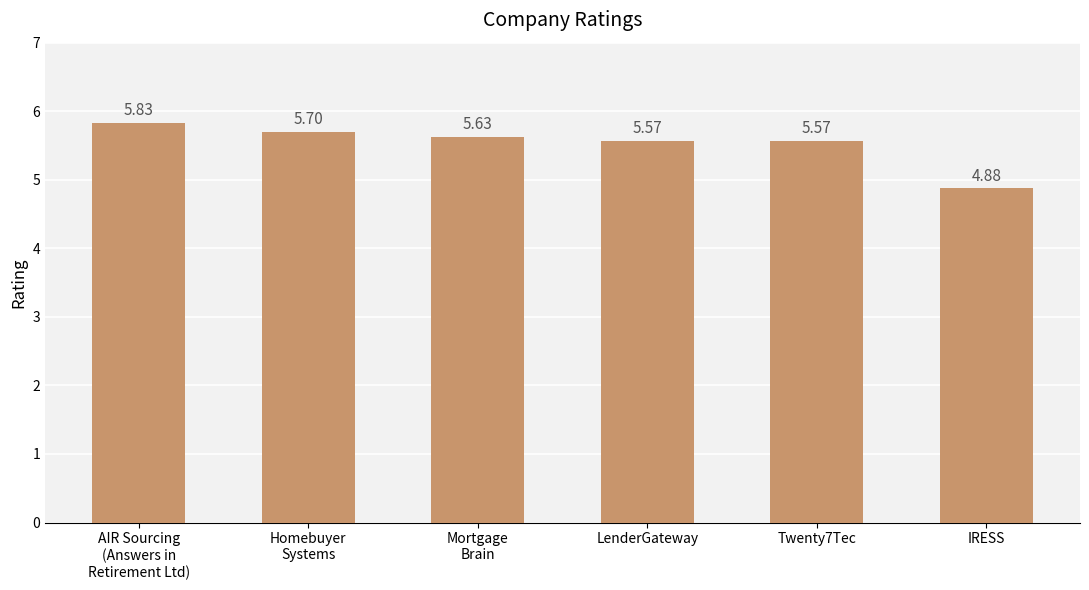

Does the chart contain stacked bars?

No